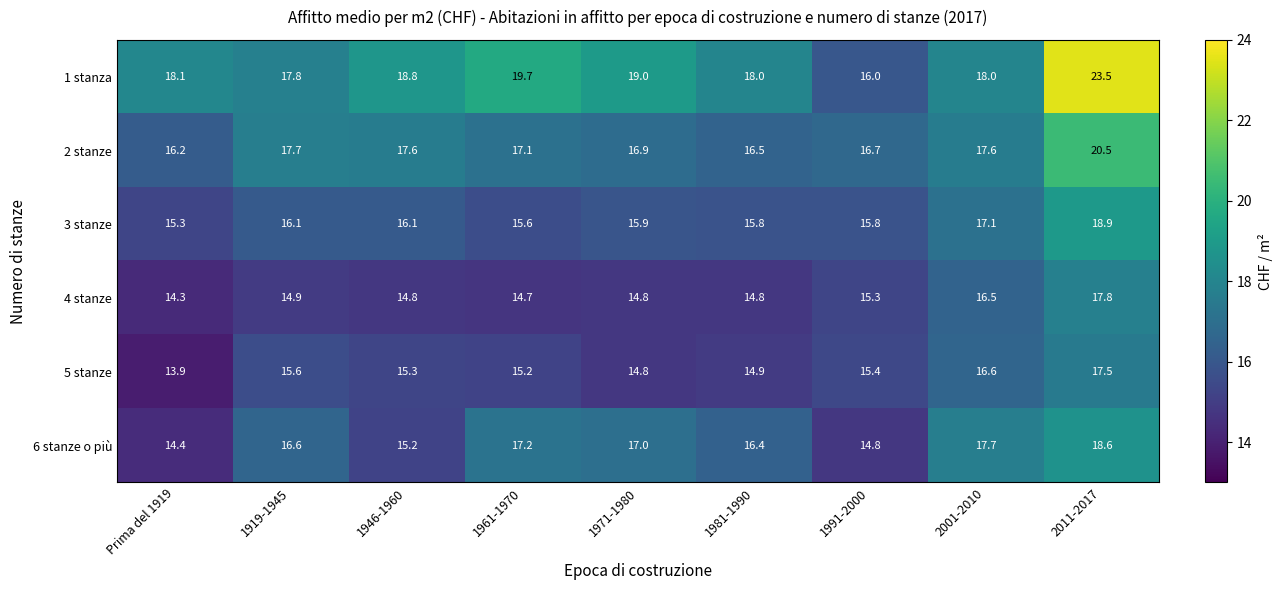

The value of 6 stanze o più at 1946-1960 is 15.2. True or false?

True